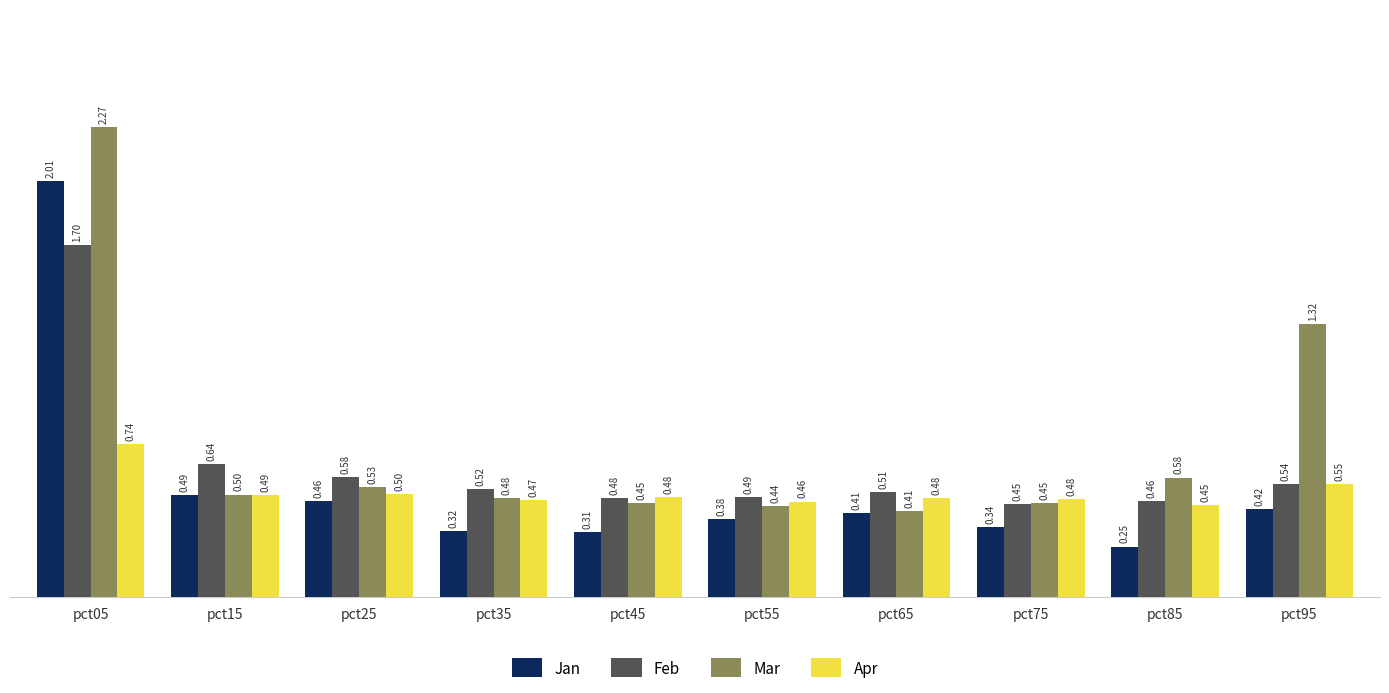

List the series in order of their peak value, lowest first.

Apr, Feb, Jan, Mar